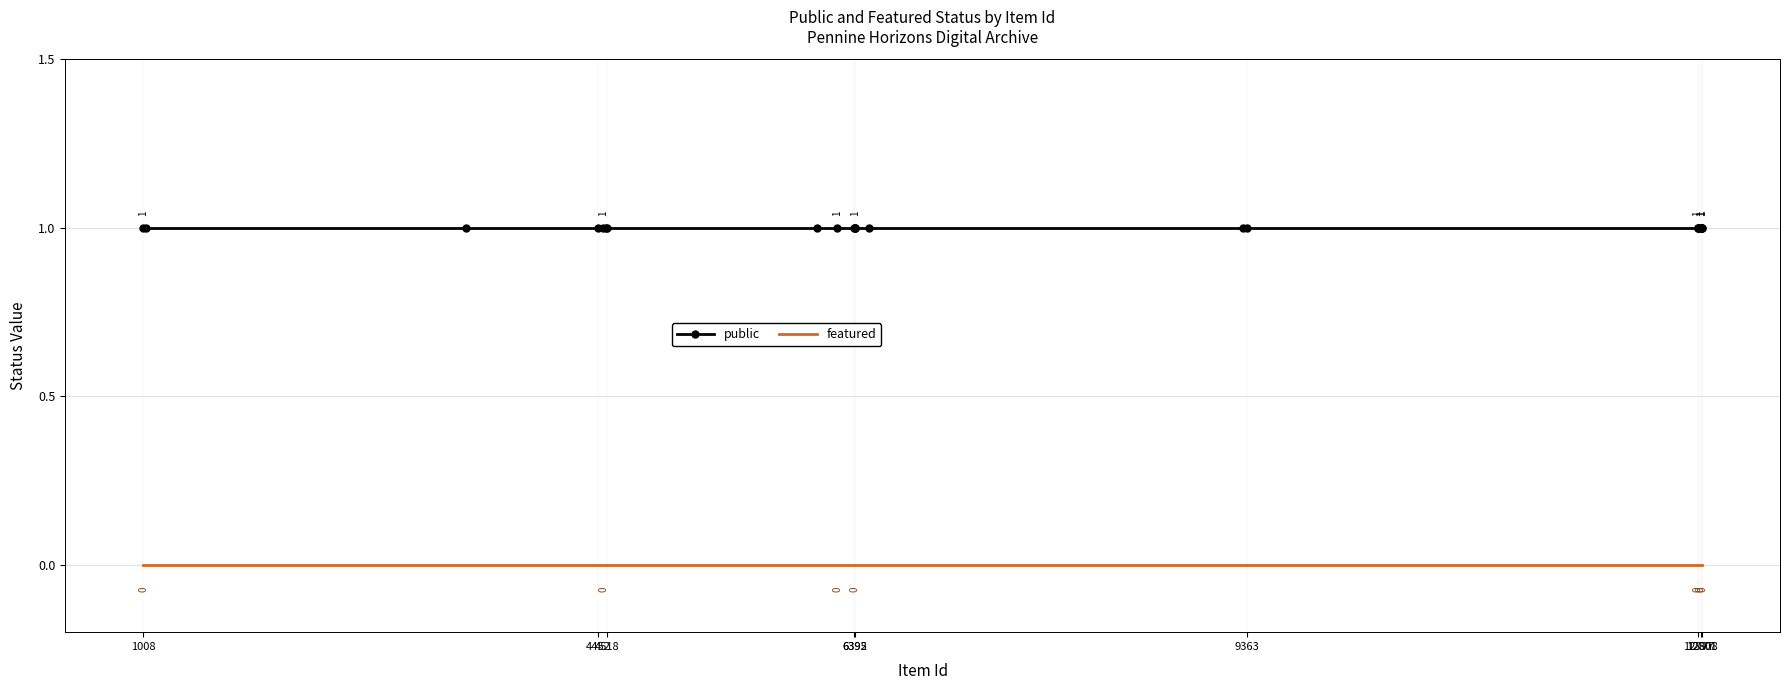

True or false: public and featured intersect in this chart.

False